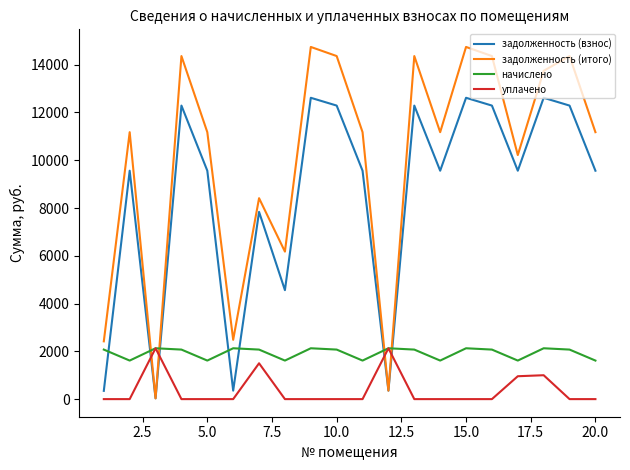

How many times do задолженность (взнос) and уплачено cross each other?

4